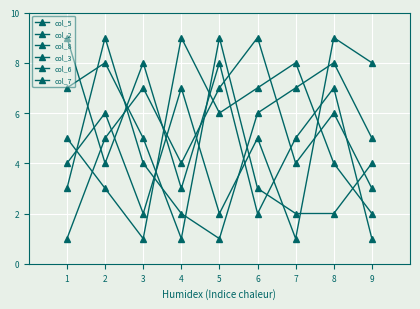

At which label does col_6 reach its minimum?

9